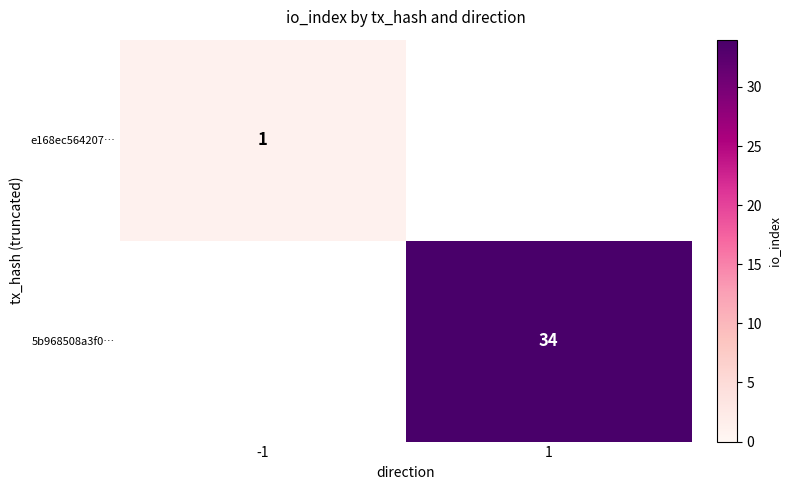

The value of 5b968508a3f0… at 1 is 14. True or false?

False